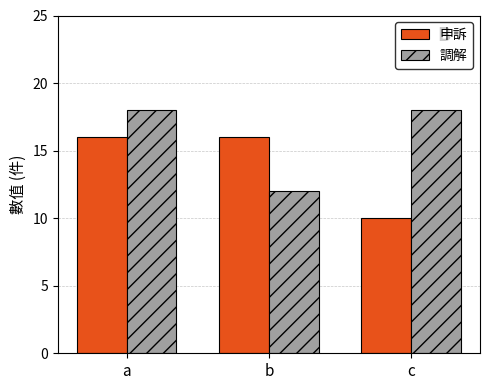

Reading left to right, what are all the values shown in this chart?

申訴: a=16	b=16	c=10
調解: a=18	b=12	c=18